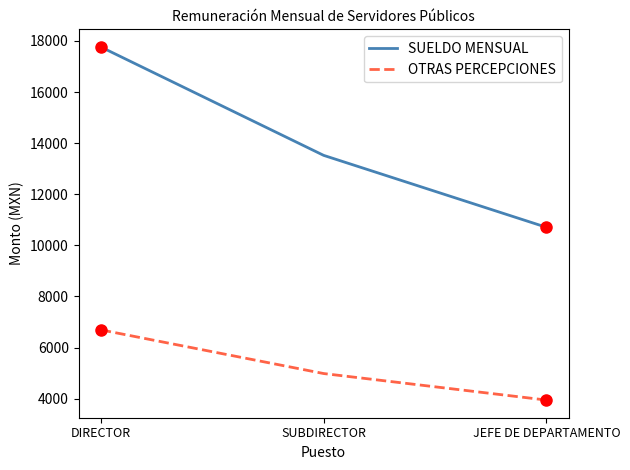

At which category does the chart reach its peak across all series?

DIRECTOR